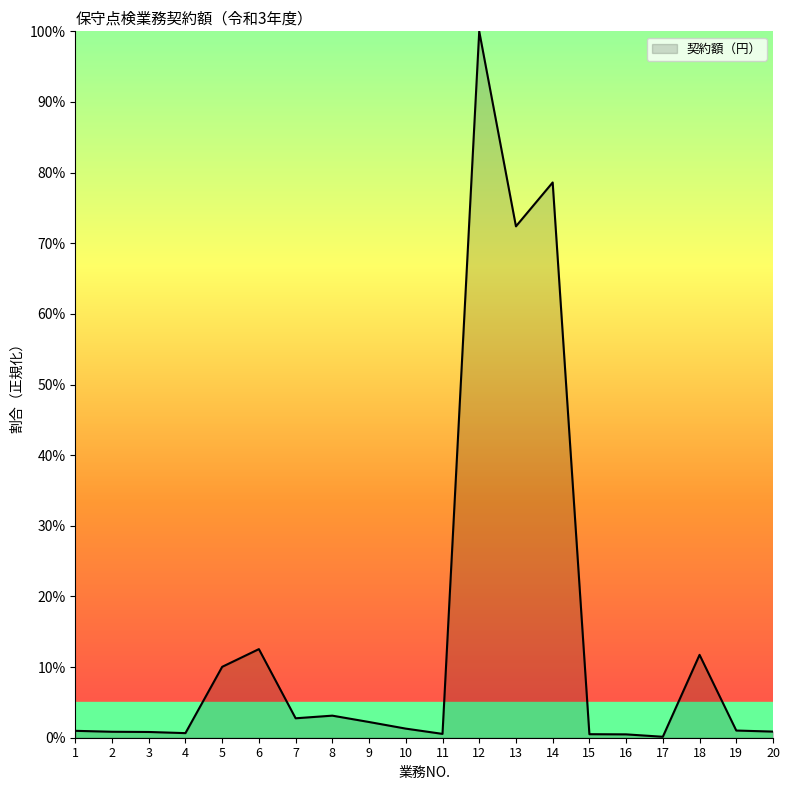

What is the greatest value displayed?

100.0